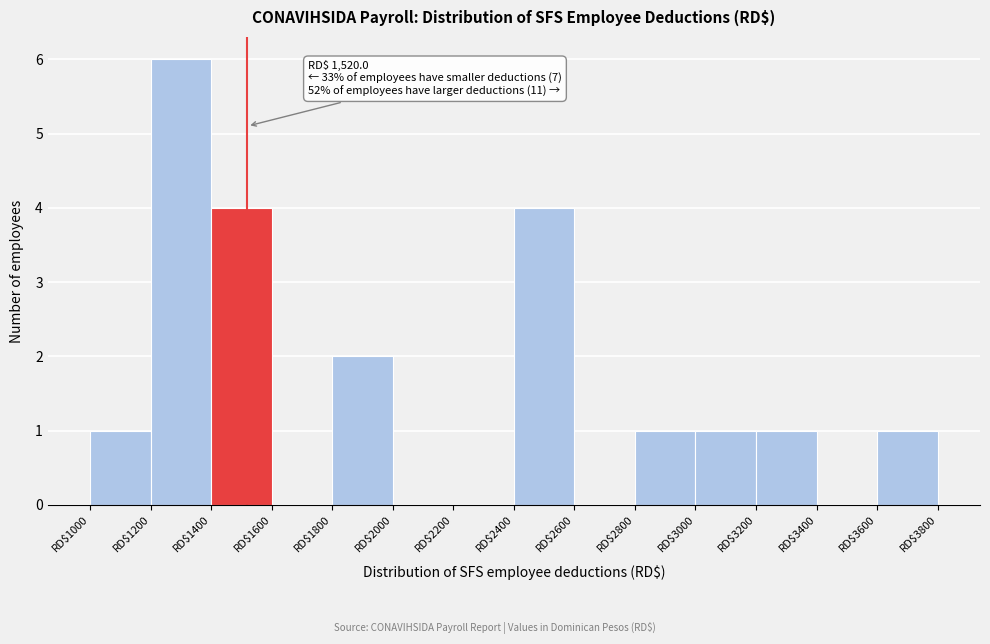

Which range on the x-axis has the tallest bar?

1200 to 1400